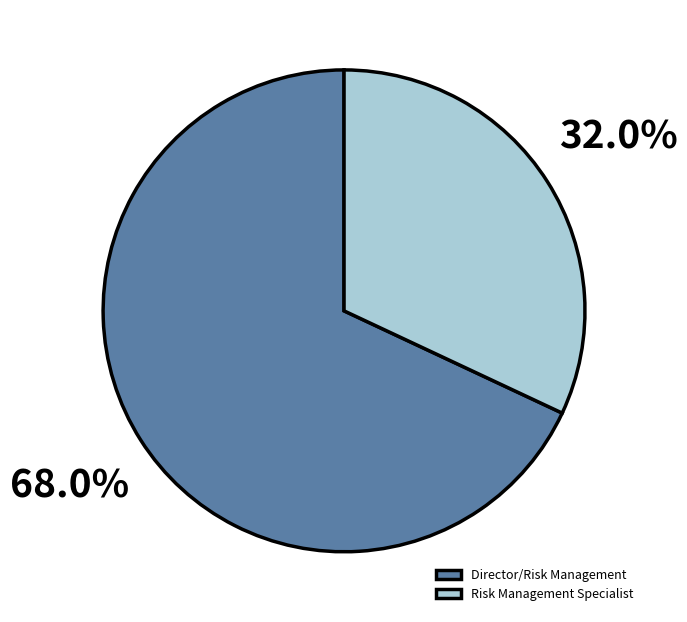

What is the largest slice in the pie chart?

Director/Risk Management